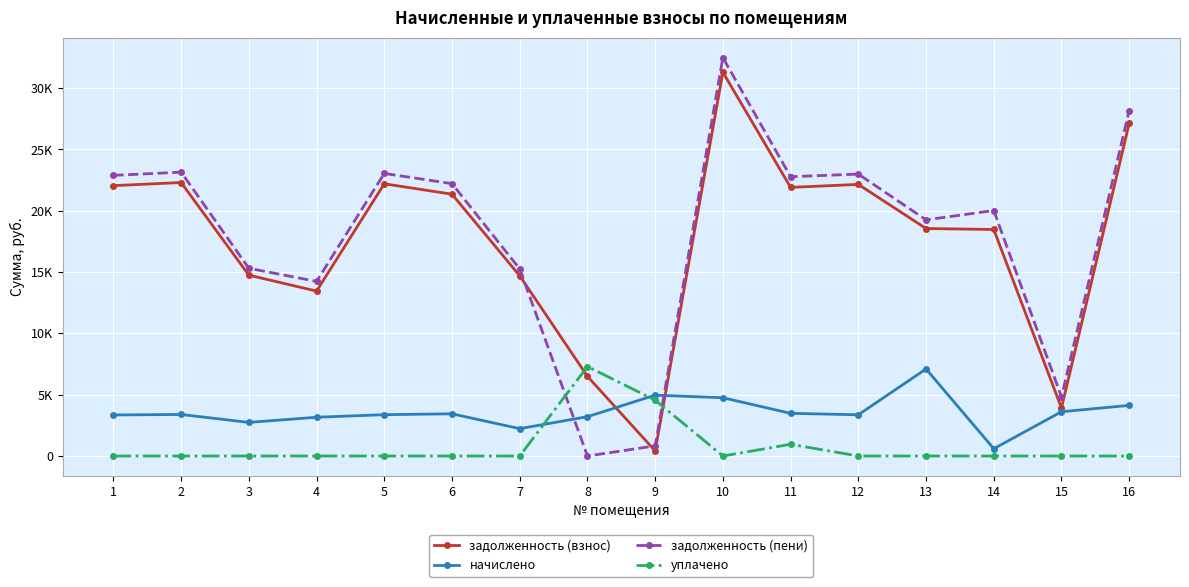

Which series has the largest total across all categories?

задолженность (пени)